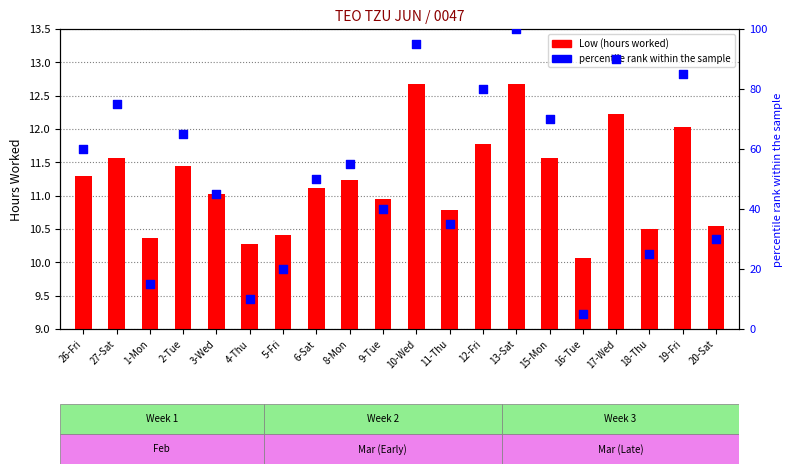

Is the value of Low (hours worked) at 10-Wed greater than the value of percentile rank within period at 15-Mon?

No